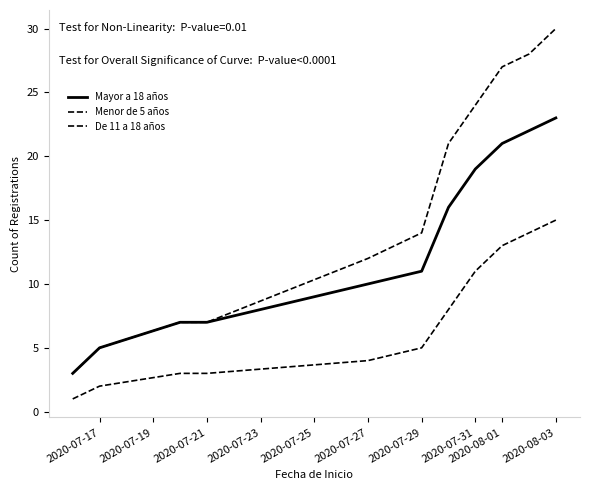

How many lines are shown in the chart?

3